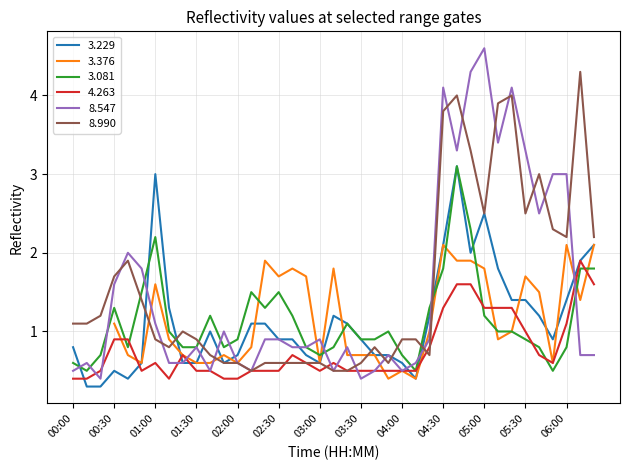

Count the number of categories in the chart.

39